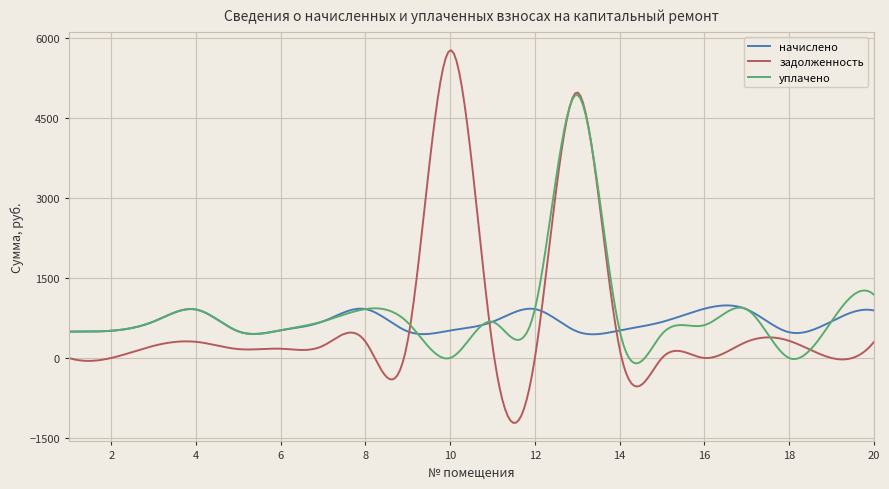

Which series has the largest total across all categories?

уплачено